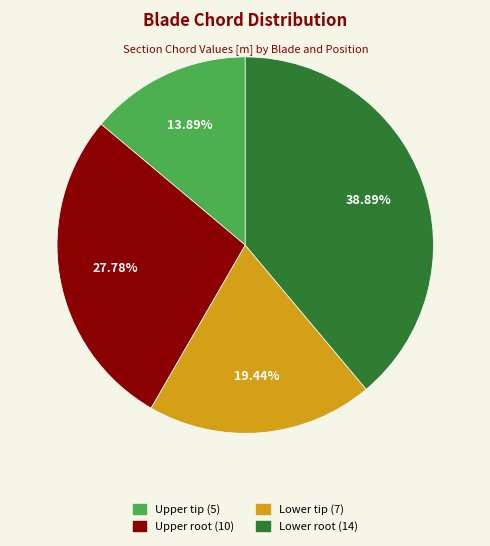

Is there any slice that represents more than half of the pie?

No